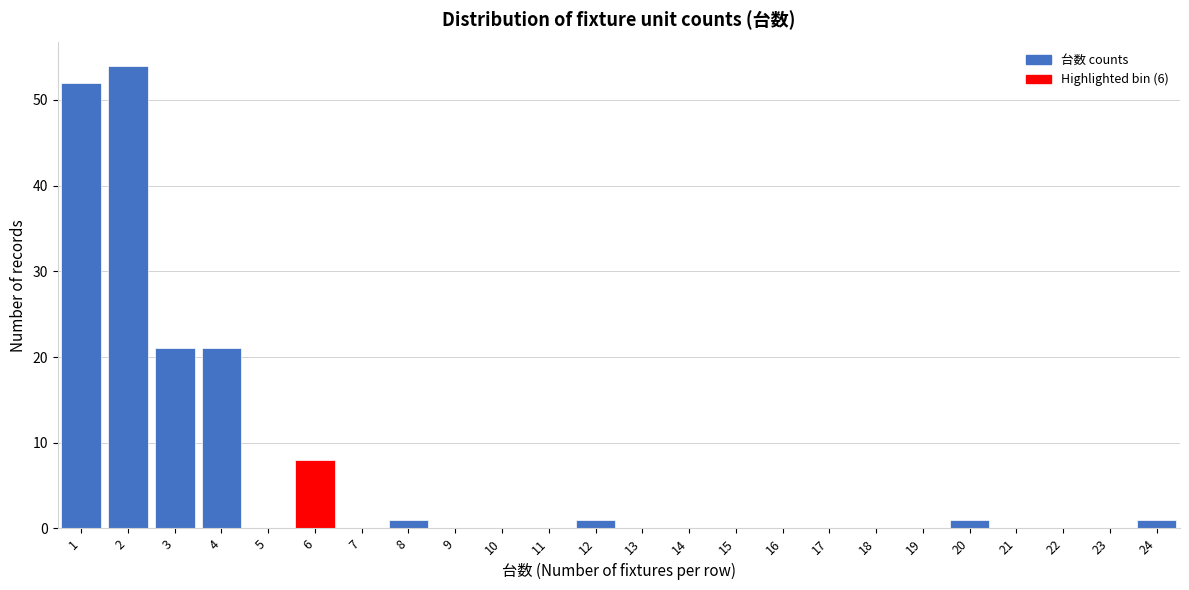

What is the height of the bar covering 2.5 to 3.5 on the x-axis? The values are not printed on the chart, so give them approximately, as read against the axis.

21